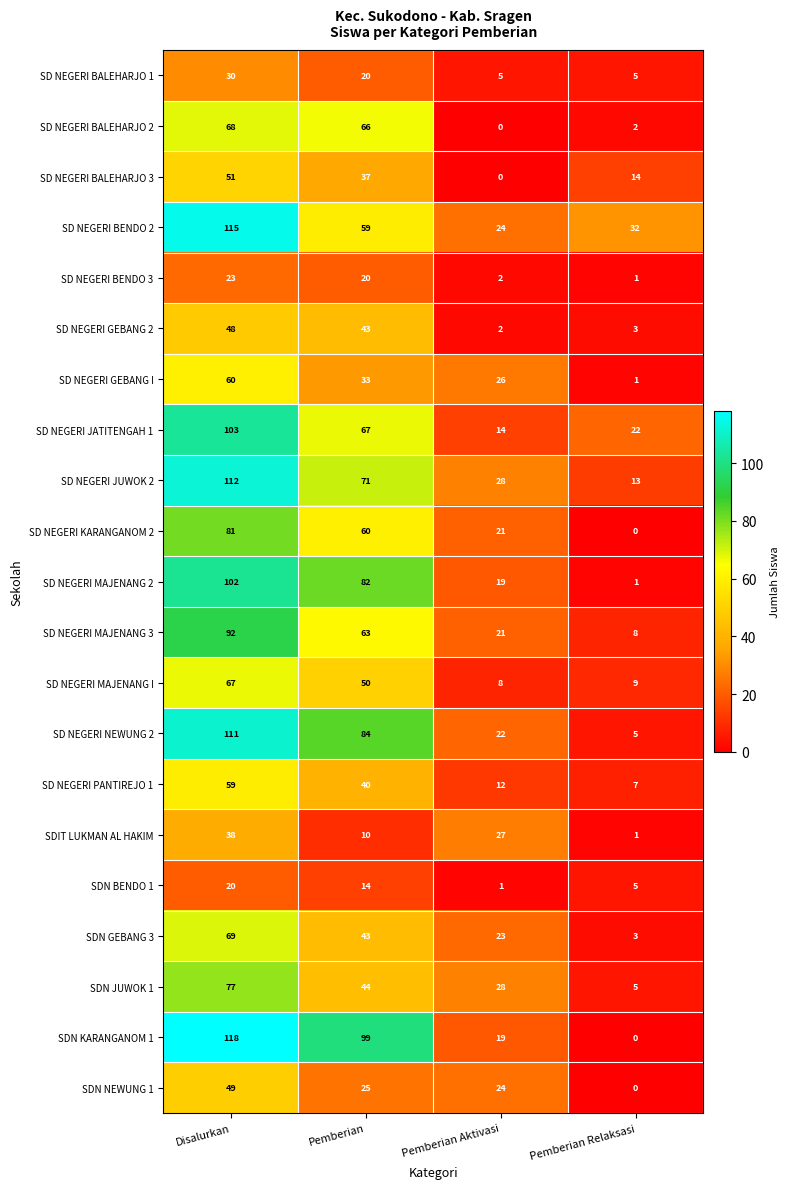

List the series in order of their peak value, lowest first.

SDN BENDO 1, SD NEGERI BENDO 3, SD NEGERI BALEHARJO 1, SDIT LUKMAN AL HAKIM, SD NEGERI GEBANG 2, SDN NEWUNG 1, SD NEGERI BALEHARJO 3, SD NEGERI PANTIREJO 1, SD NEGERI GEBANG I, SD NEGERI MAJENANG I, SD NEGERI BALEHARJO 2, SDN GEBANG 3, SDN JUWOK 1, SD NEGERI KARANGANOM 2, SD NEGERI MAJENANG 3, SD NEGERI MAJENANG 2, SD NEGERI JATITENGAH 1, SD NEGERI NEWUNG 2, SD NEGERI JUWOK 2, SD NEGERI BENDO 2, SDN KARANGANOM 1